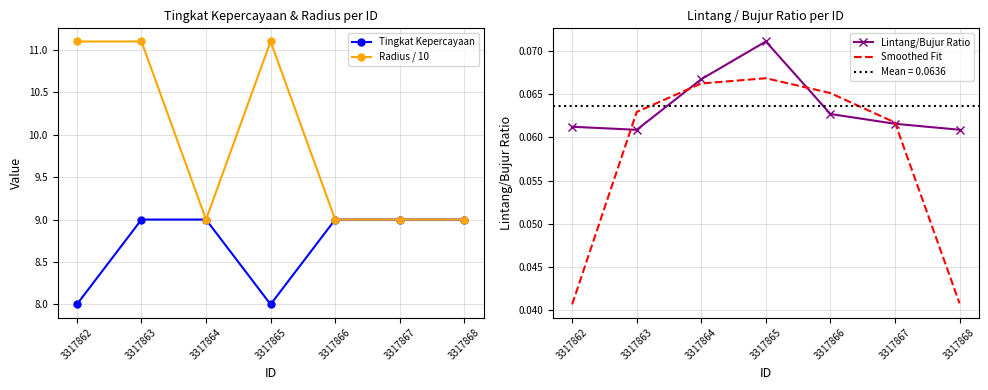

Reading right to left, list all the values displayed in this chart.

Tingkat Kepercayaan: 3317868=9.0	3317867=9.0	3317866=9.0	3317865=8.0	3317864=9.0	3317863=9.0	3317862=8.0
Radius / 10: 3317868=9.0	3317867=9.0	3317866=9.0	3317865=11.1	3317864=9.0	3317863=11.1	3317862=11.1
Lintang/Bujur Ratio: 3317868=0.1	3317867=0.1	3317866=0.1	3317865=0.1	3317864=0.1	3317863=0.1	3317862=0.1
Smoothed Fit: 3317868=0.0	3317867=0.1	3317866=0.1	3317865=0.1	3317864=0.1	3317863=0.1	3317862=0.0